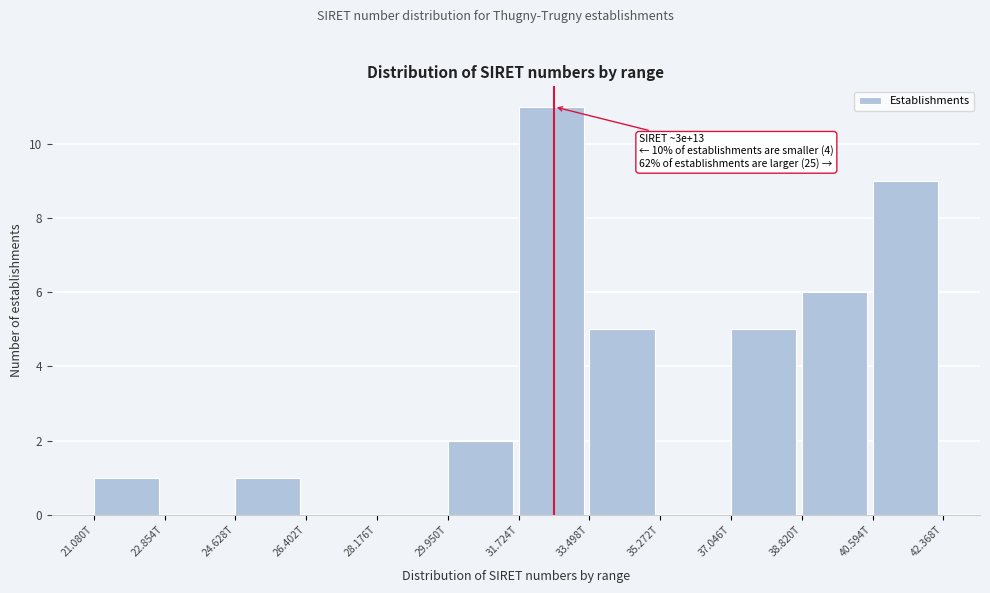

Reading left to right, what are all the values shown in this chart?

21.080T=1	22.854T=0	24.628T=1	26.402T=0	28.176T=0	29.950T=2	31.724T=11	33.498T=5	35.272T=0	37.046T=5	38.820T=6	40.594T=9